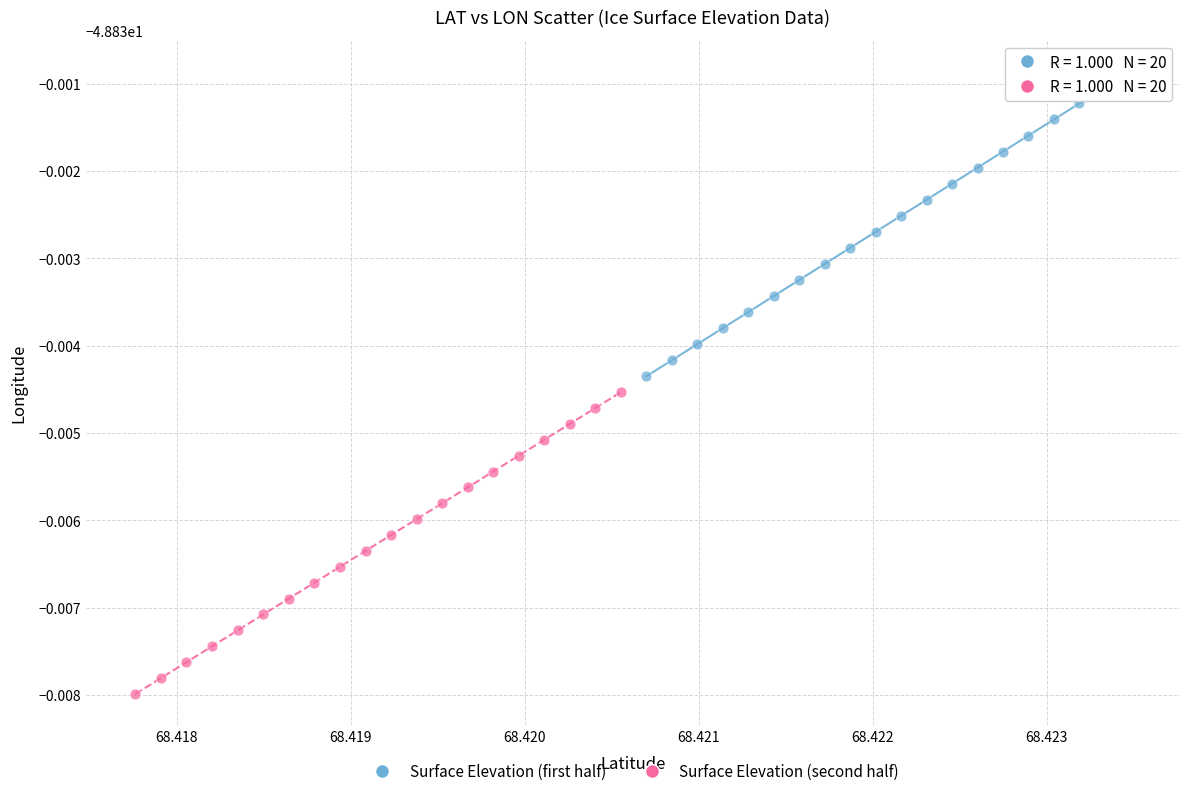

What are all the series names shown in the legend?

Surface Elevation (first half), Surface Elevation (second half)